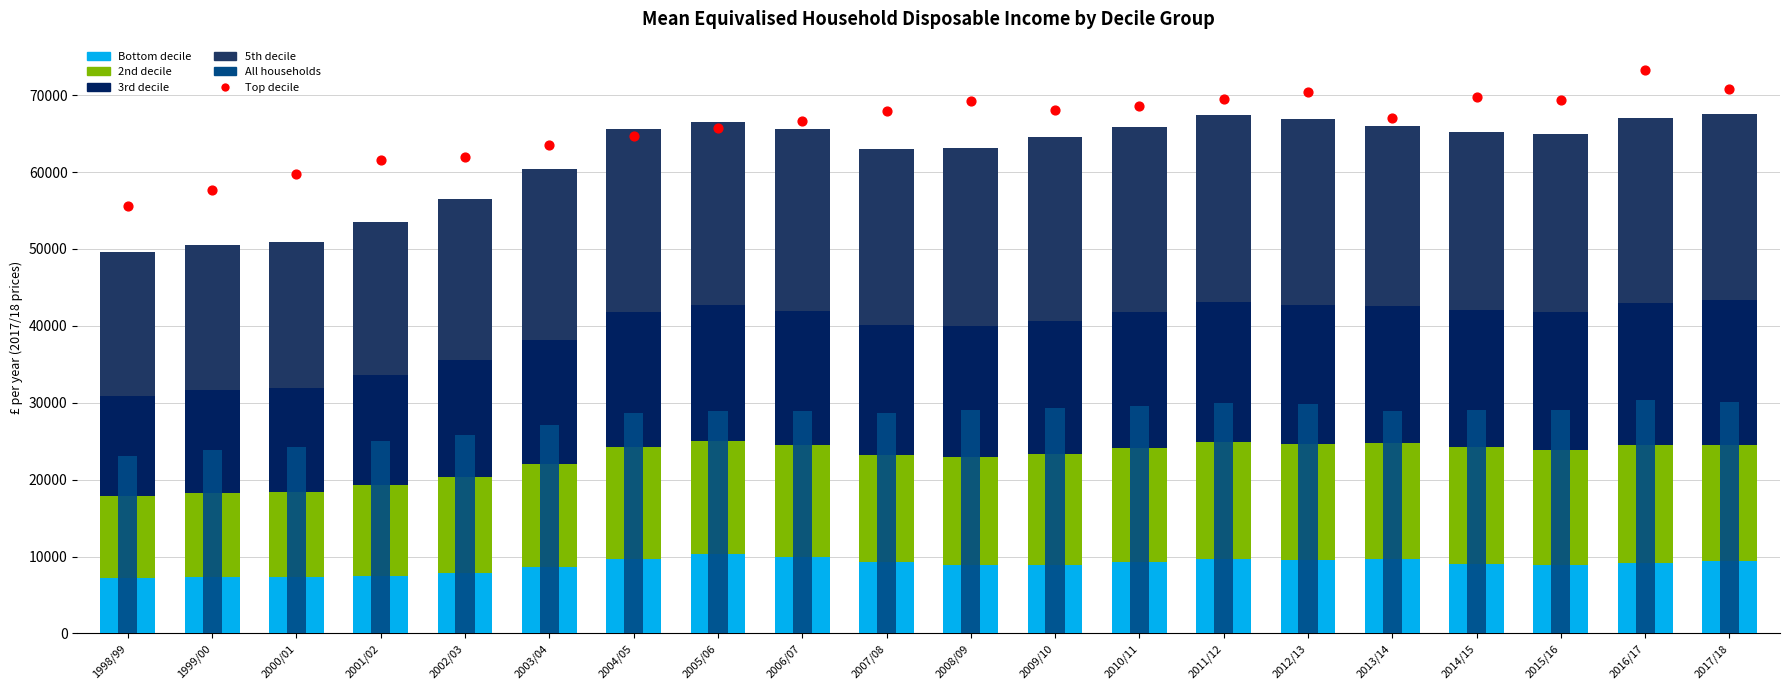

Is the value of 5th at 2015/16 greater than the value of Bottom at 2009/10?

Yes